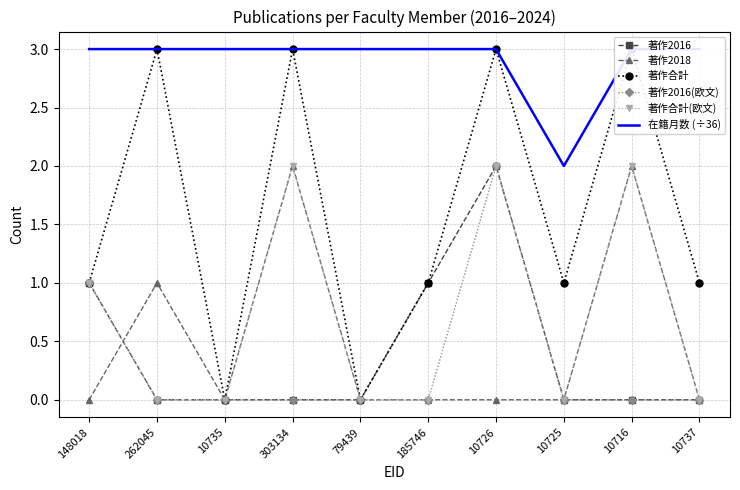

What is the total value across all series at 10716?

10